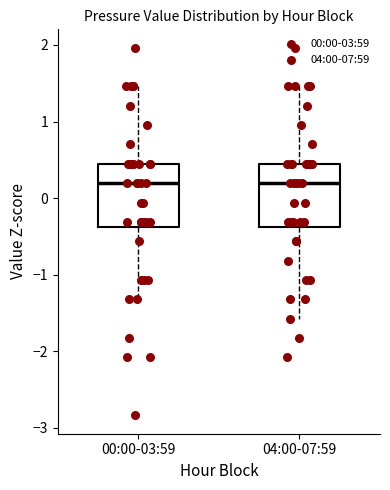

Reading left to right, transcribe this box plot: for each box, give where its median line is, the range the box spans, and where its two whiskers end, as read against the y-axis. The values are not printed on the chart, so give them approximately, as read against the axis.

00:00-03:59: median 0.2, box -0.4 to 0.4, whiskers -1.3 to 1.5
04:00-07:59: median 0.2, box -0.4 to 0.4, whiskers -1.6 to 1.5